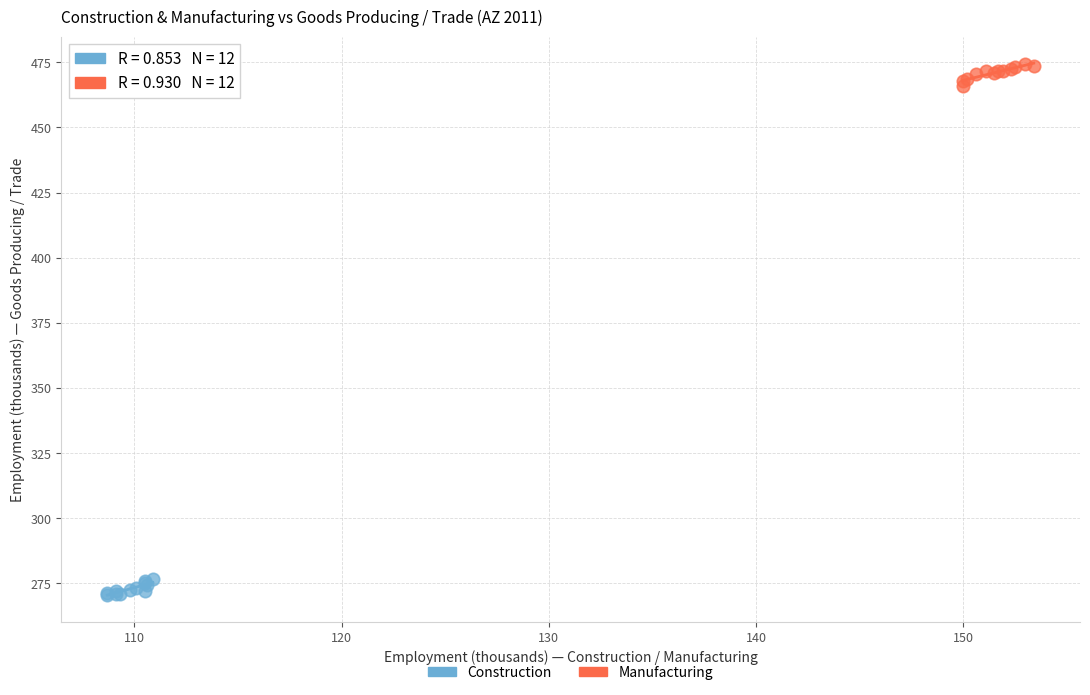

Which series reaches the maximum Y coordinate?

Manufacturing